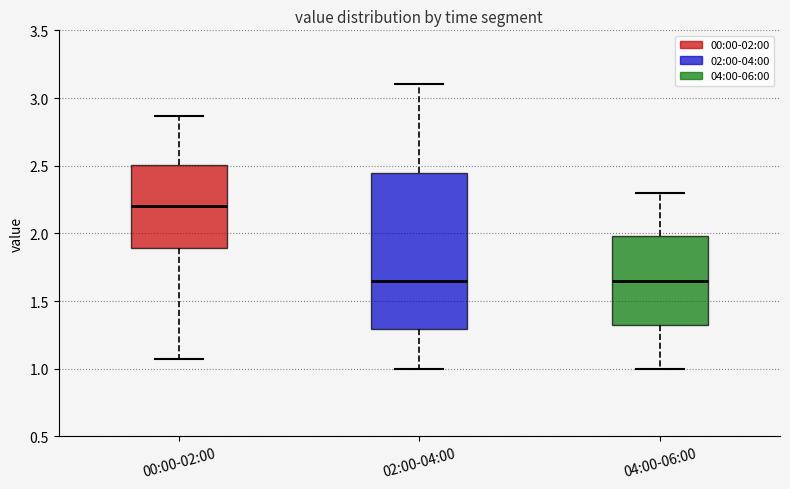

Where is the lower edge of the box for 02:00-04:00 on the y-axis? The values are not printed on the chart, so give them approximately, as read against the axis.

1.30